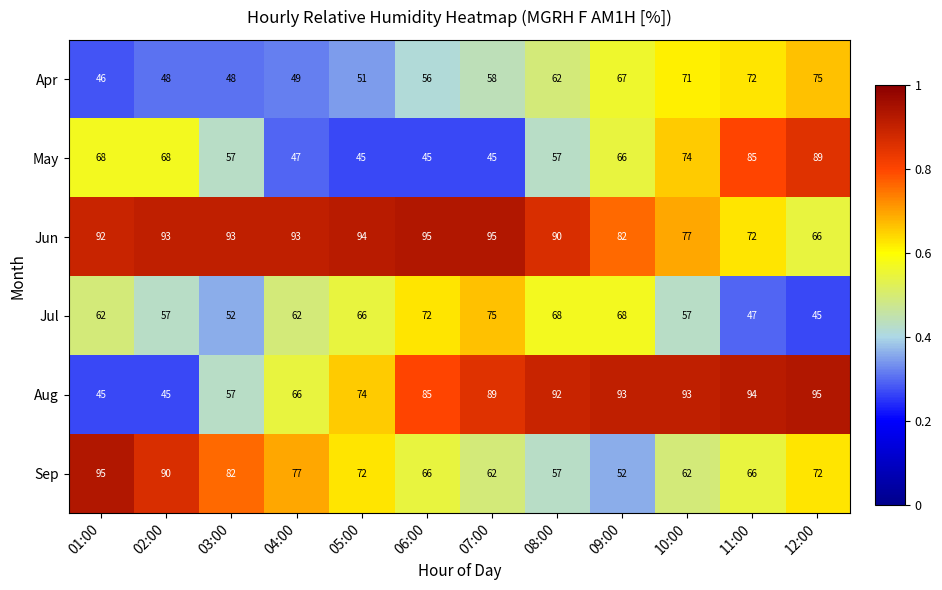

What is the difference between the highest and lowest values at 11:00?

47